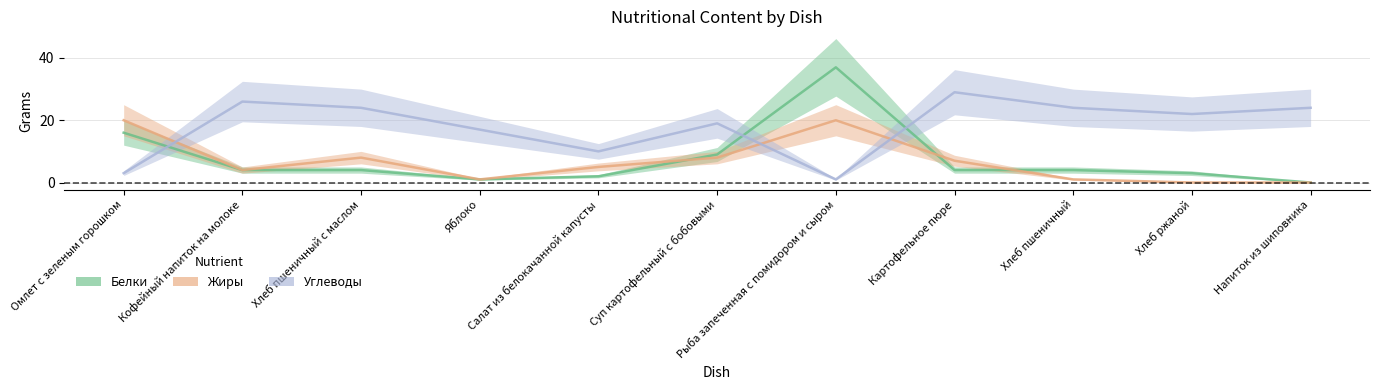

Does the chart have visible grid lines?

Yes